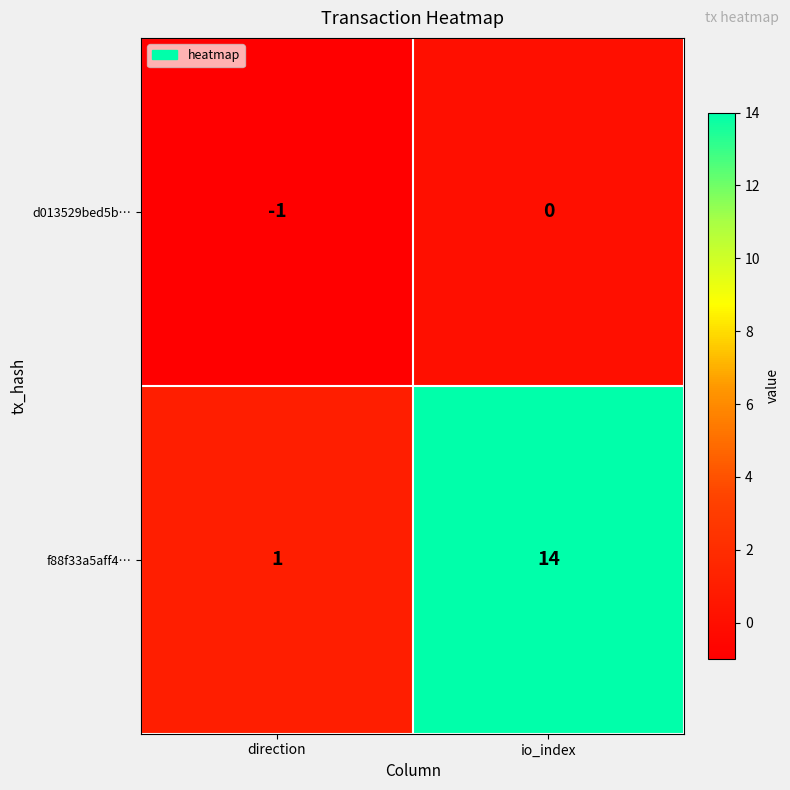

How many categories are shown in the chart?

2